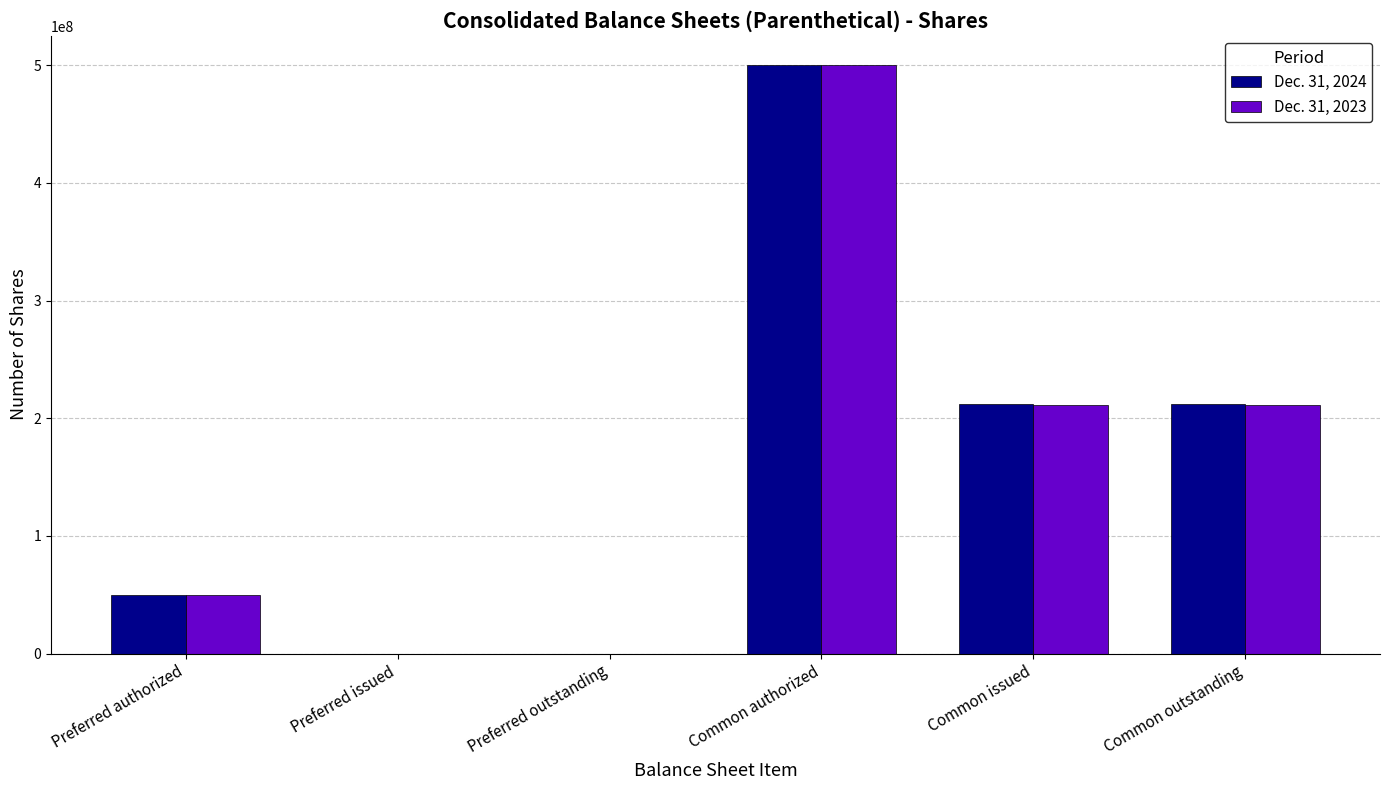

Is it true that Dec. 31, 2024 equals 307463389 at Common authorized?

False